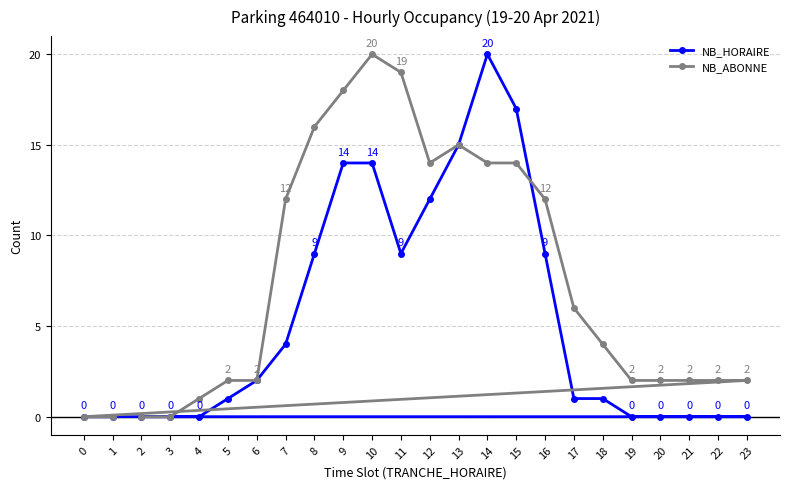

True or false: NB_ABONNE has a value of 0 at 3.

True